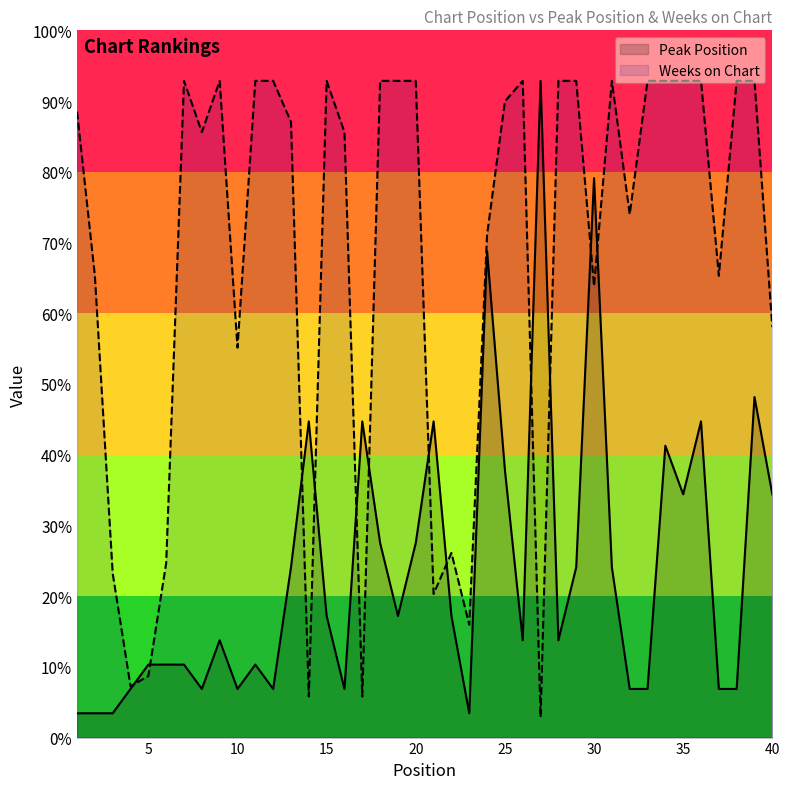

Rank the series by their maximum value, from highest to lowest.

Peak Position, Weeks on Chart